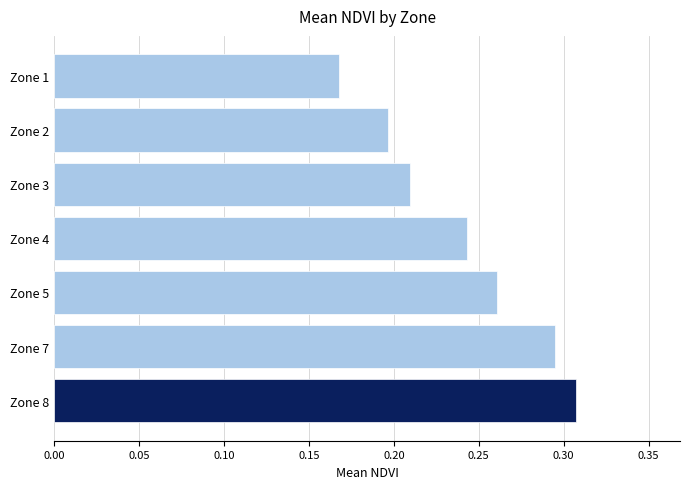

What is the sum of all values?

1.7